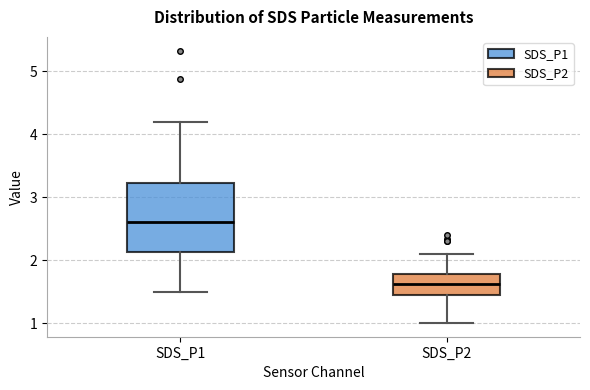

Which box's median line is the highest?

SDS_P1